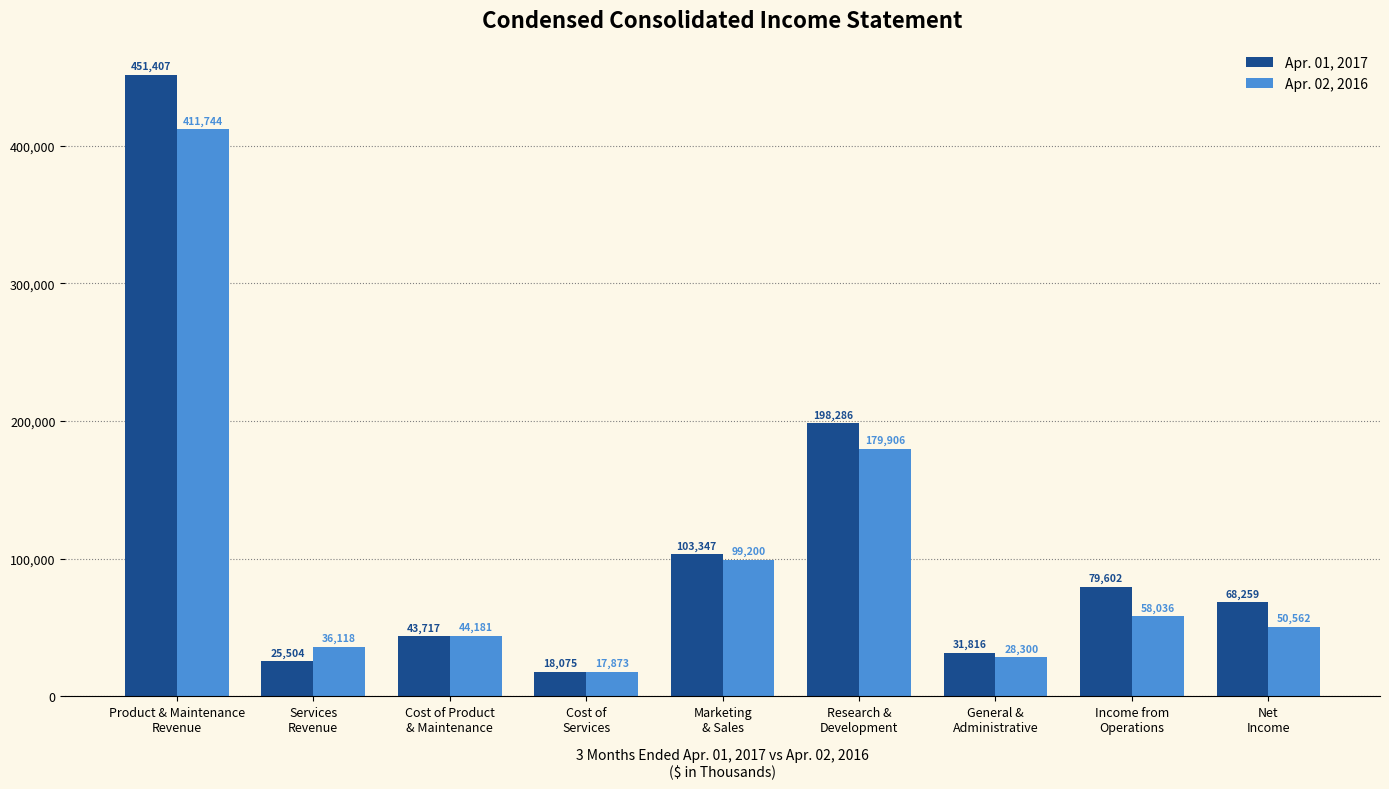

Count the number of data series in this chart.

2